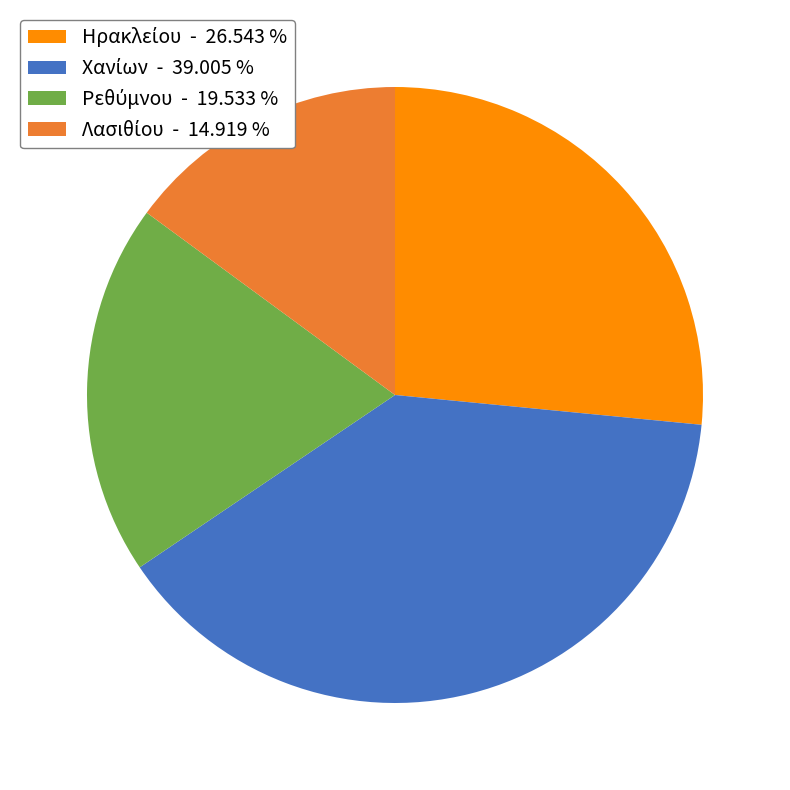

How many slices are in this pie chart?

4